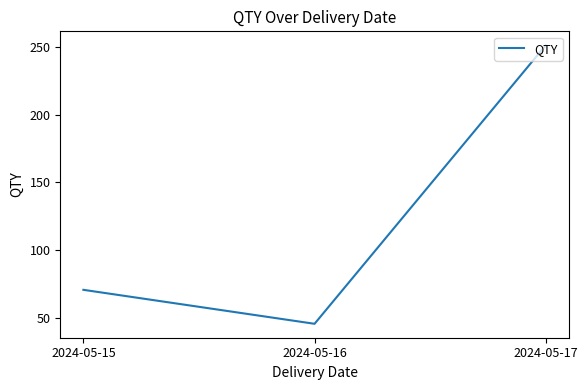

Does the chart display data point markers on the line(s)?

No